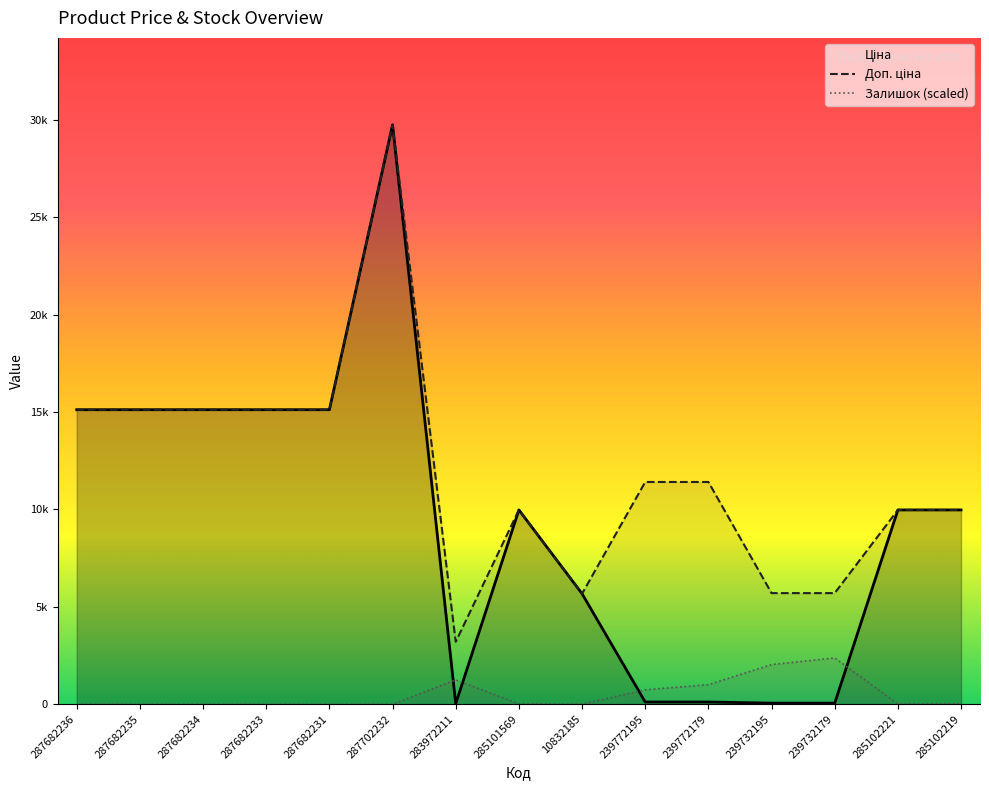

What is the label of the 2nd point from the right?

285102221